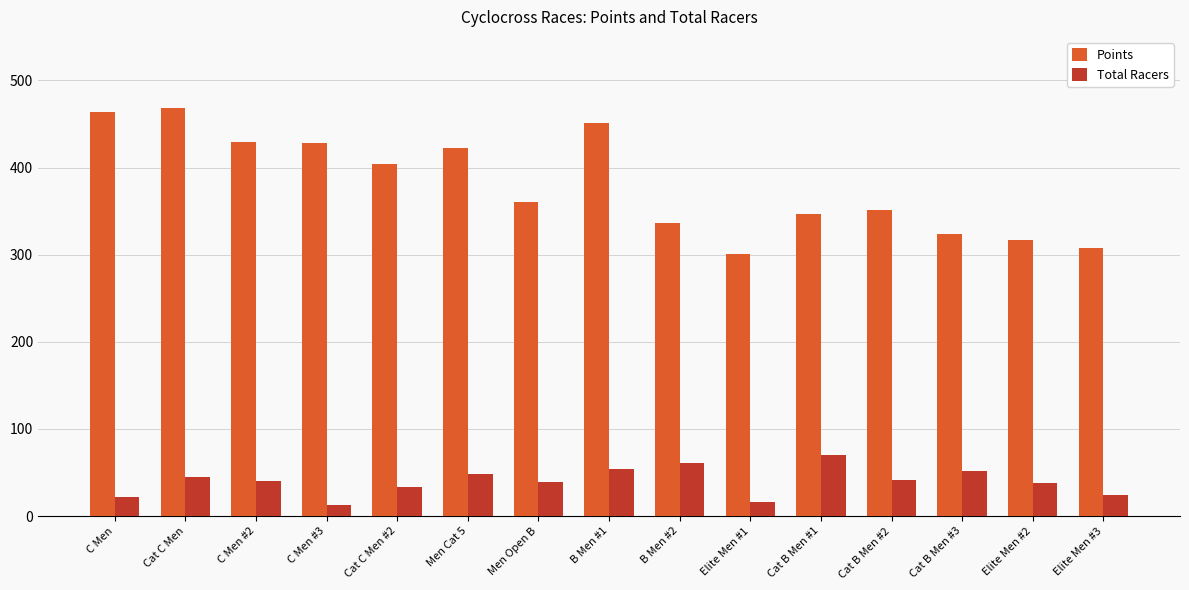

What is the sum of all Points values?

5712.8